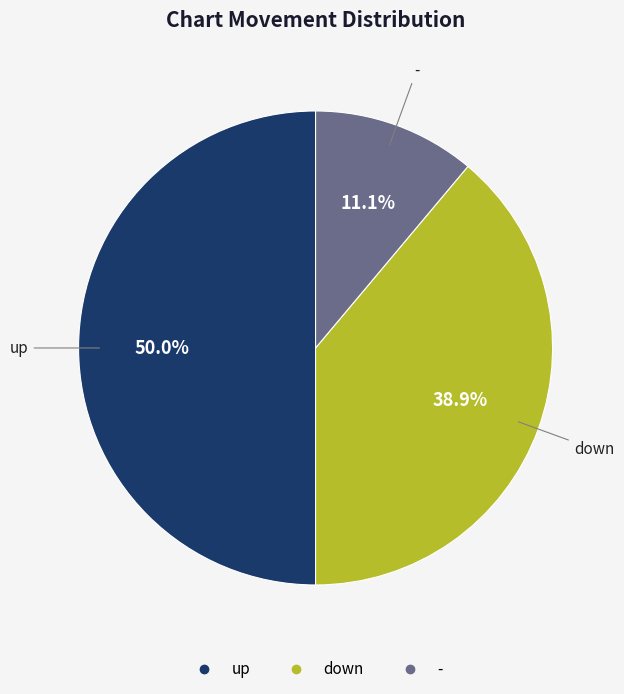

What percentage is the - slice, to the nearest percent?

11%